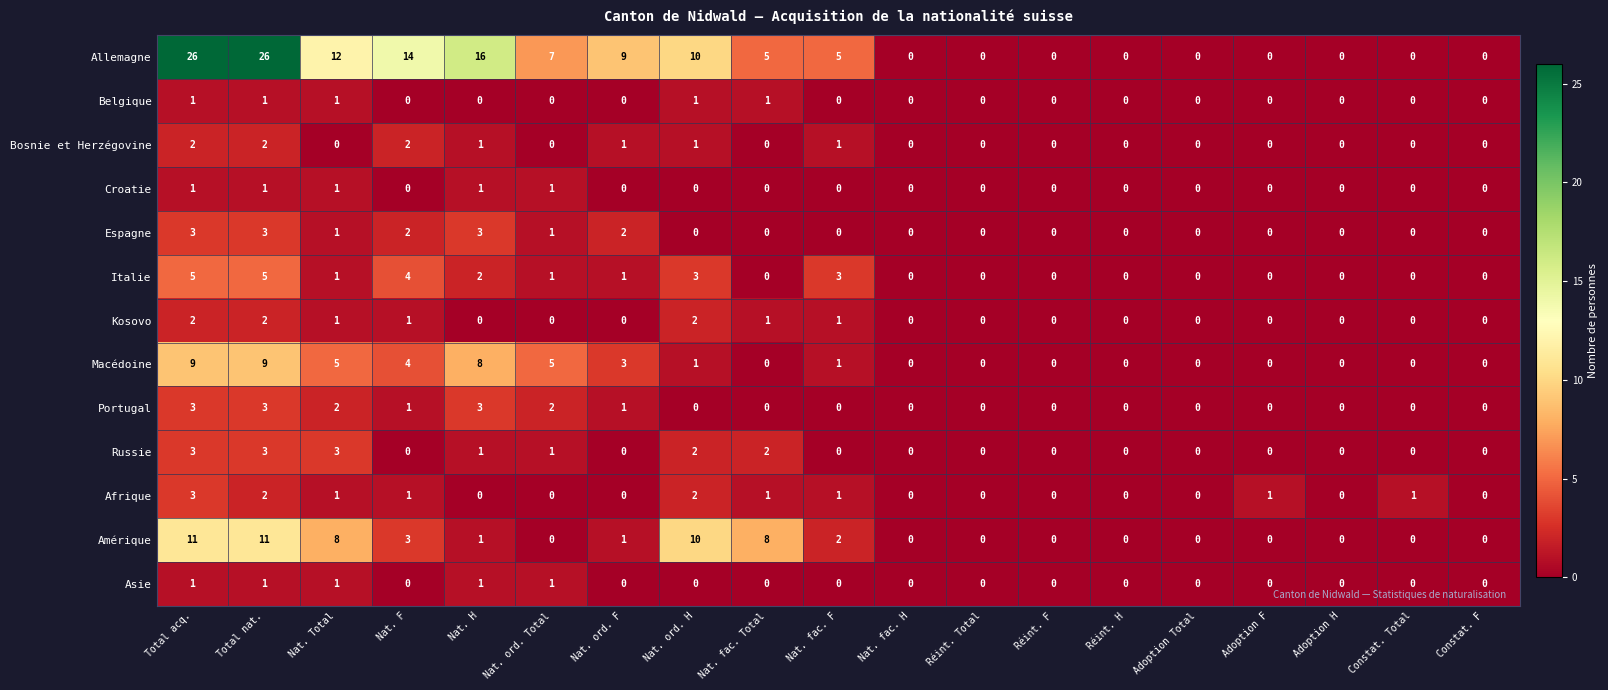

How many distinct data groups are displayed?

13